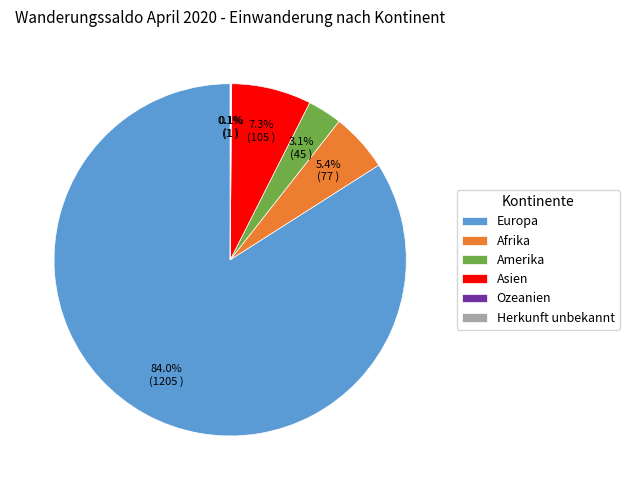

Which slice is the largest?

Europa